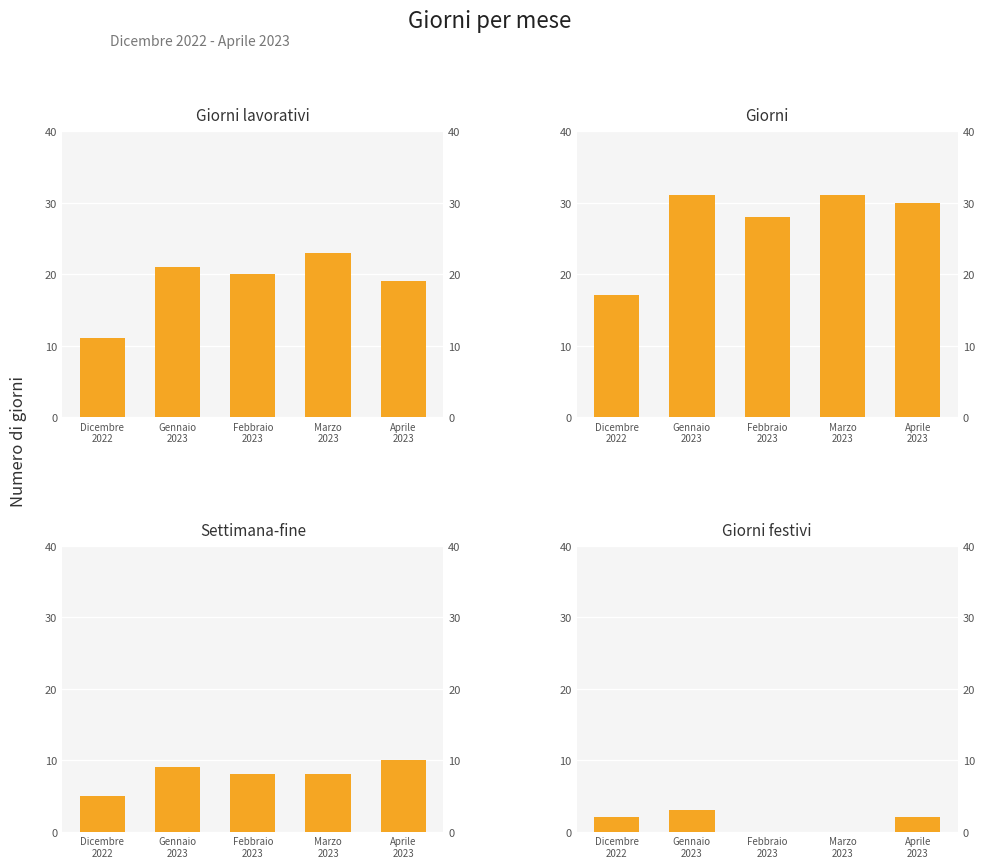

How many values in Giorni festivi are above zero?

3